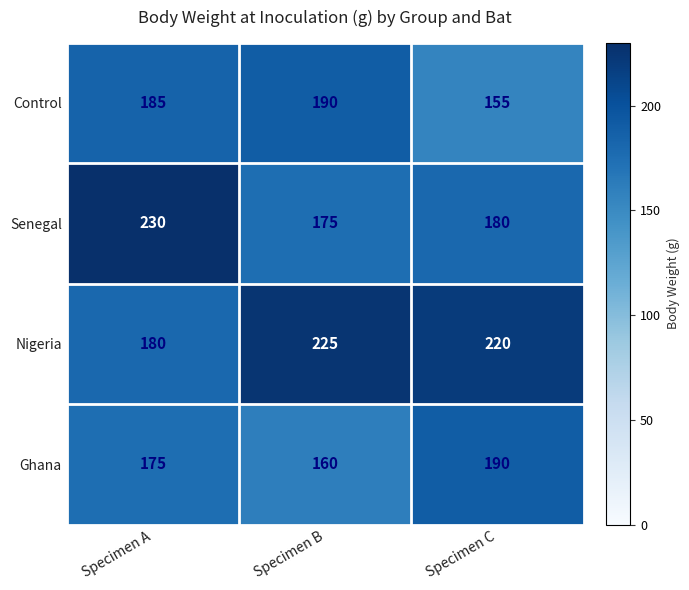

Which series has the widest spread of values?

Senegal